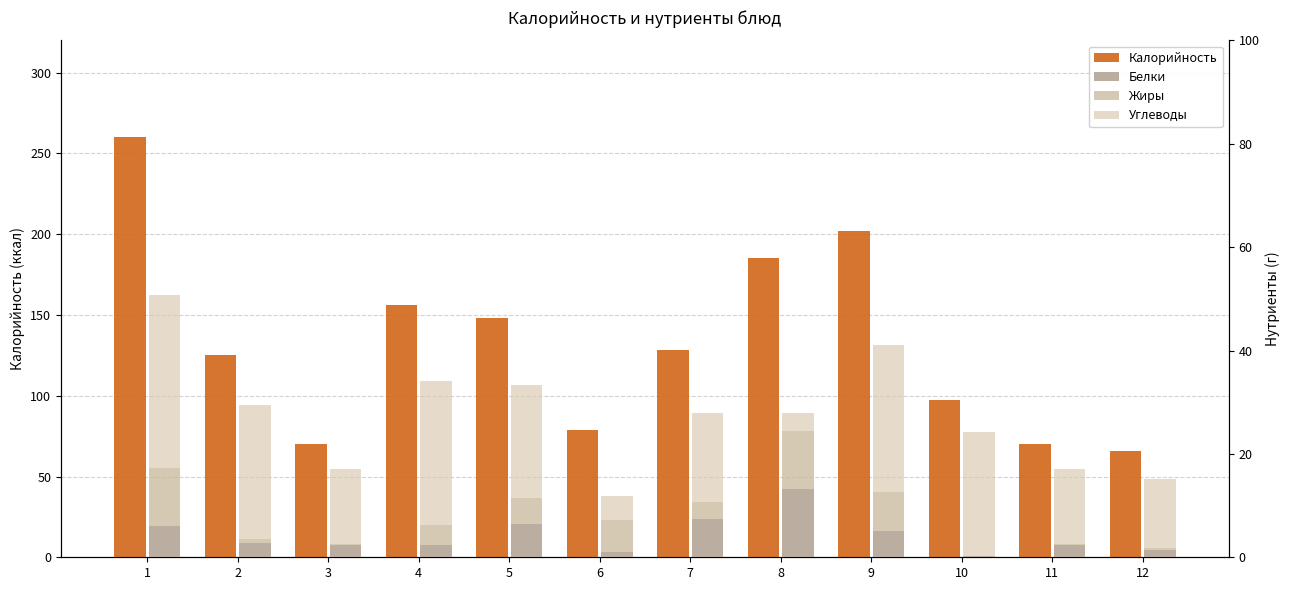

Does the chart contain any negative values?

No